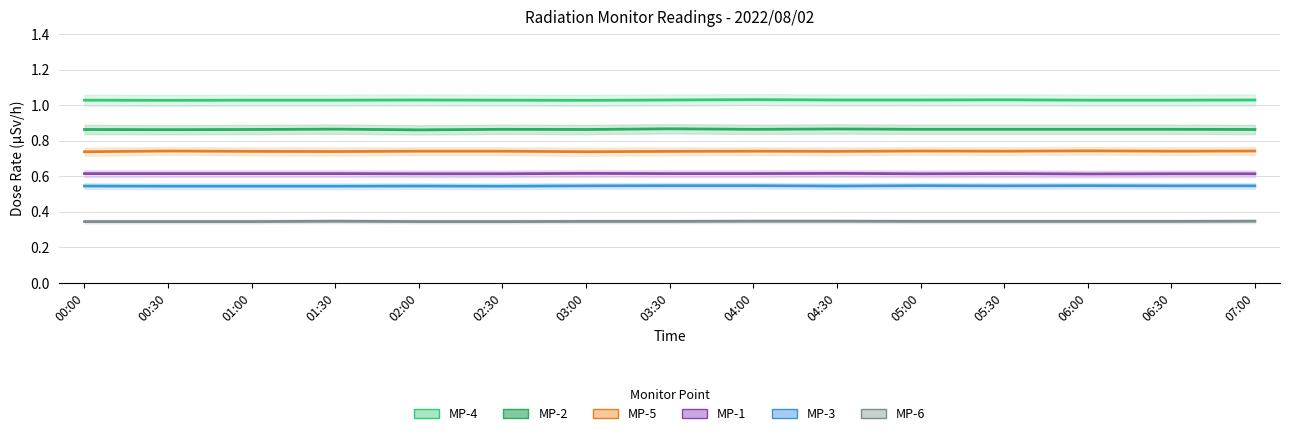

Reading right to left, list all the values displayed in this chart.

MP-4: 1.0	1.0	1.0	1.0	1.0	1.0	1.0	1.0	1.0	1.0	1.0	1.0	1.0	1.0	1.0
MP-2: 0.9	0.9	0.9	0.9	0.9	0.9	0.9	0.9	0.9	0.9	0.9	0.9	0.9	0.9	0.9
MP-5: 0.7	0.7	0.7	0.7	0.7	0.7	0.7	0.7	0.7	0.7	0.7	0.7	0.7	0.7	0.7
MP-1: 0.6	0.6	0.6	0.6	0.6	0.6	0.6	0.6	0.6	0.6	0.6	0.6	0.6	0.6	0.6
MP-3: 0.5	0.5	0.5	0.5	0.5	0.5	0.5	0.5	0.5	0.5	0.5	0.5	0.5	0.5	0.5
MP-6: 0.3	0.3	0.3	0.3	0.3	0.3	0.3	0.3	0.3	0.3	0.3	0.3	0.3	0.3	0.3